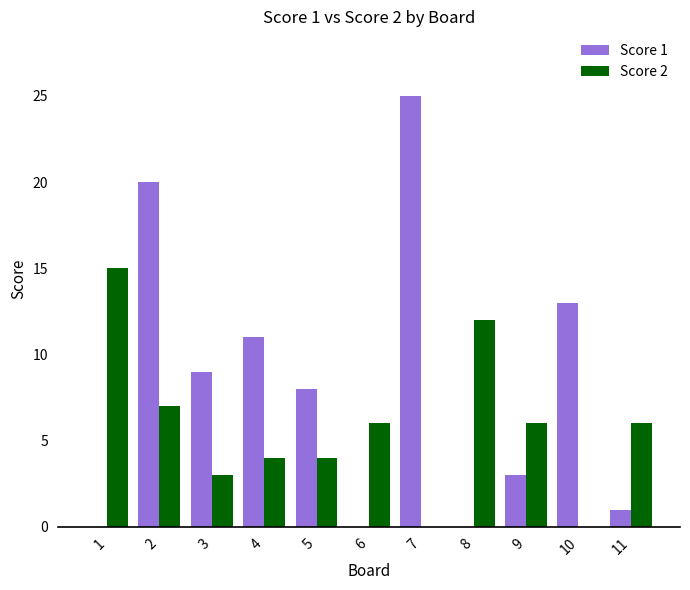

Reading left to right, extract all data points from this chart.

Score 1: 0	20	9	11	8	0	25	0	3	13	1
Score 2: 15	7	3	4	4	6	0	12	6	0	6